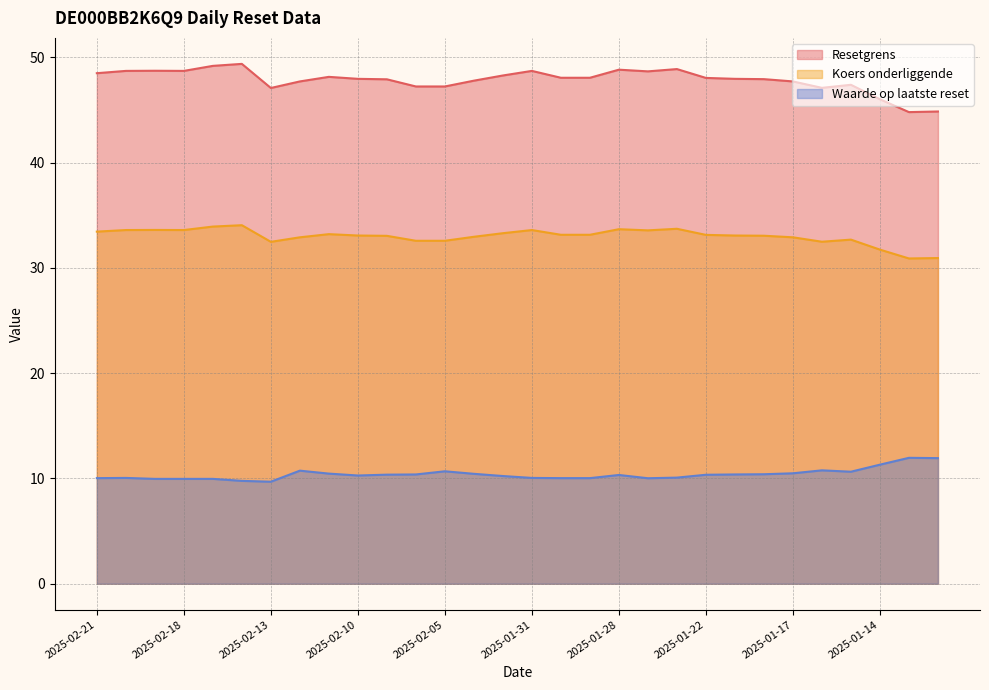

List the labels in order of Koers onderliggende value, largest first.

2025-02-14, 2025-02-17, 2025-01-24, 2025-01-28, 2025-02-19, 2025-02-20, 2025-02-18, 2025-01-31, 2025-01-27, 2025-02-21, 2025-02-03, 2025-02-11, 2025-01-30, 2025-01-29, 2025-01-22, 2025-02-10, 2025-01-21, 2025-01-20, 2025-02-07, 2025-02-04, 2025-02-12, 2025-01-17, 2025-01-15, 2025-02-06, 2025-02-05, 2025-01-16, 2025-02-13, 2025-01-14, 2025-01-10, 2025-01-13